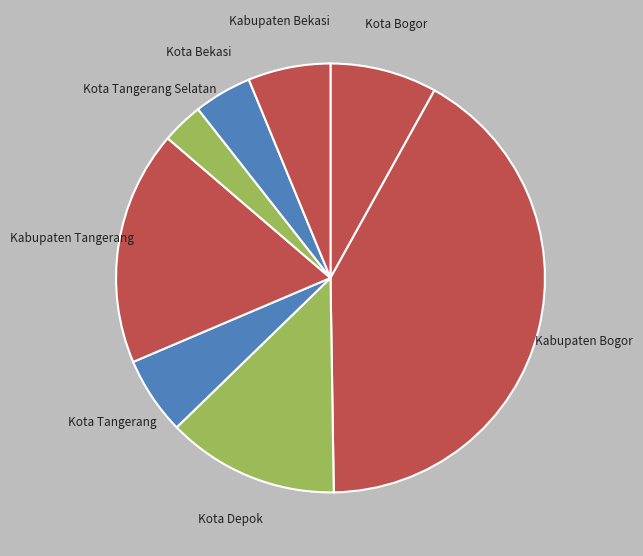

How many segments does this pie chart have?

8